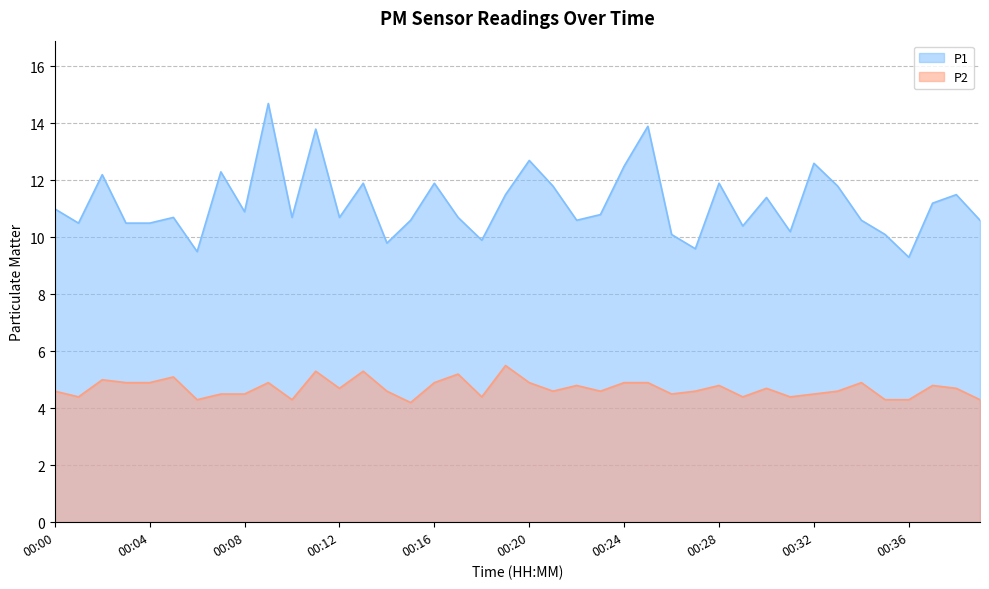

At how many categories does at least one series exceed 12?

8